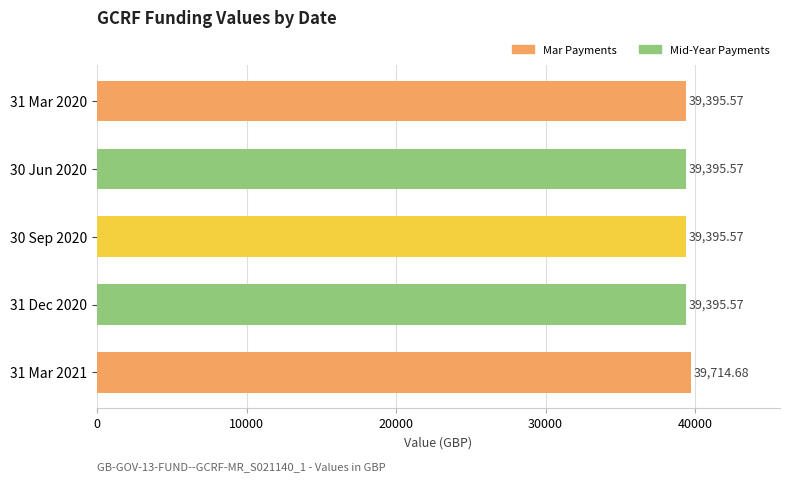

Between 31 Mar 2020 and 31 Mar 2021, which is larger?

31 Mar 2021